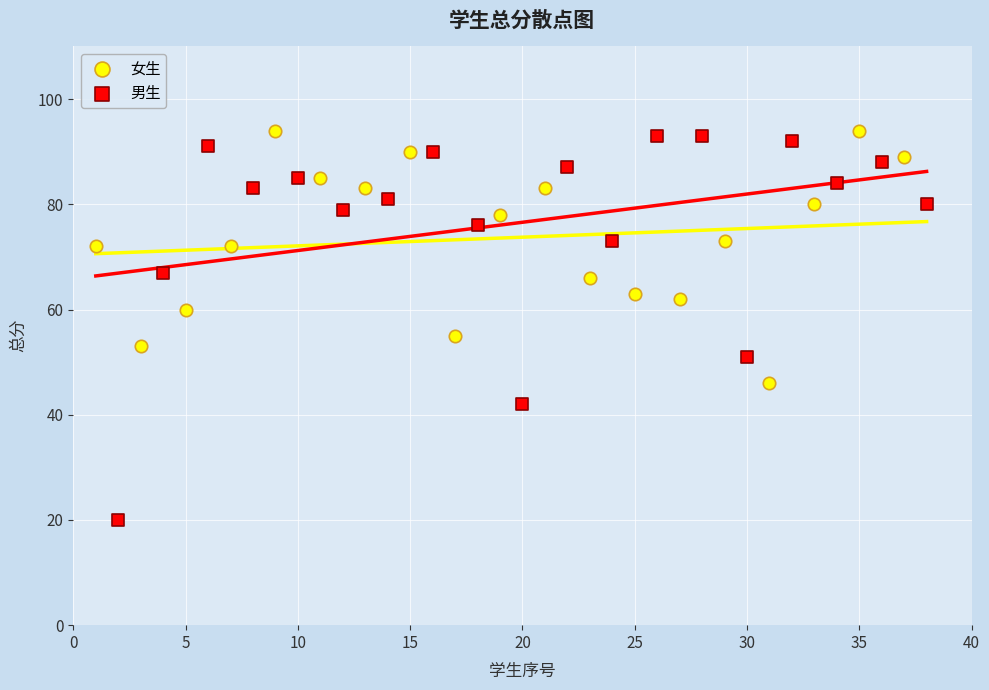

Which series reaches the minimum Y coordinate?

男生